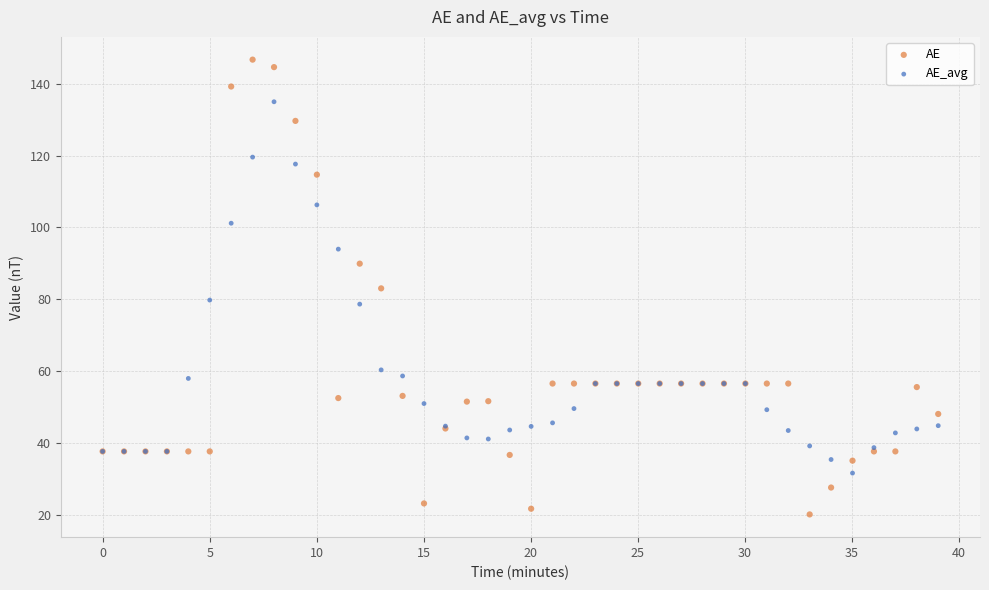

Which series has the widest spread of Y values?

AE